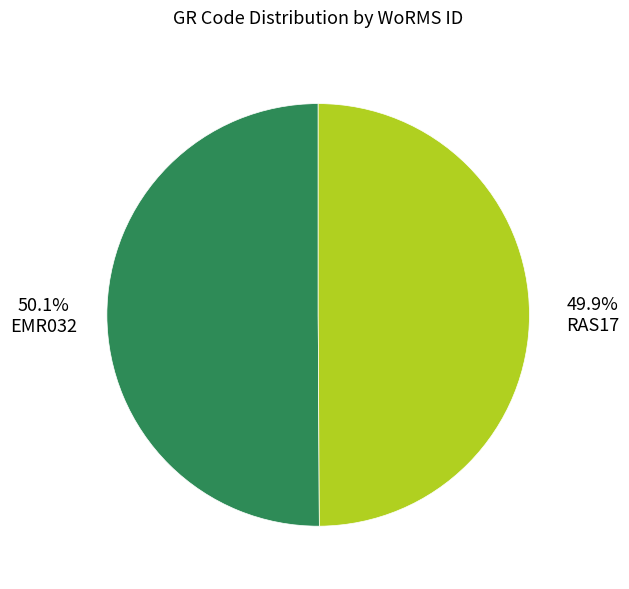

How many segments does this pie chart have?

2